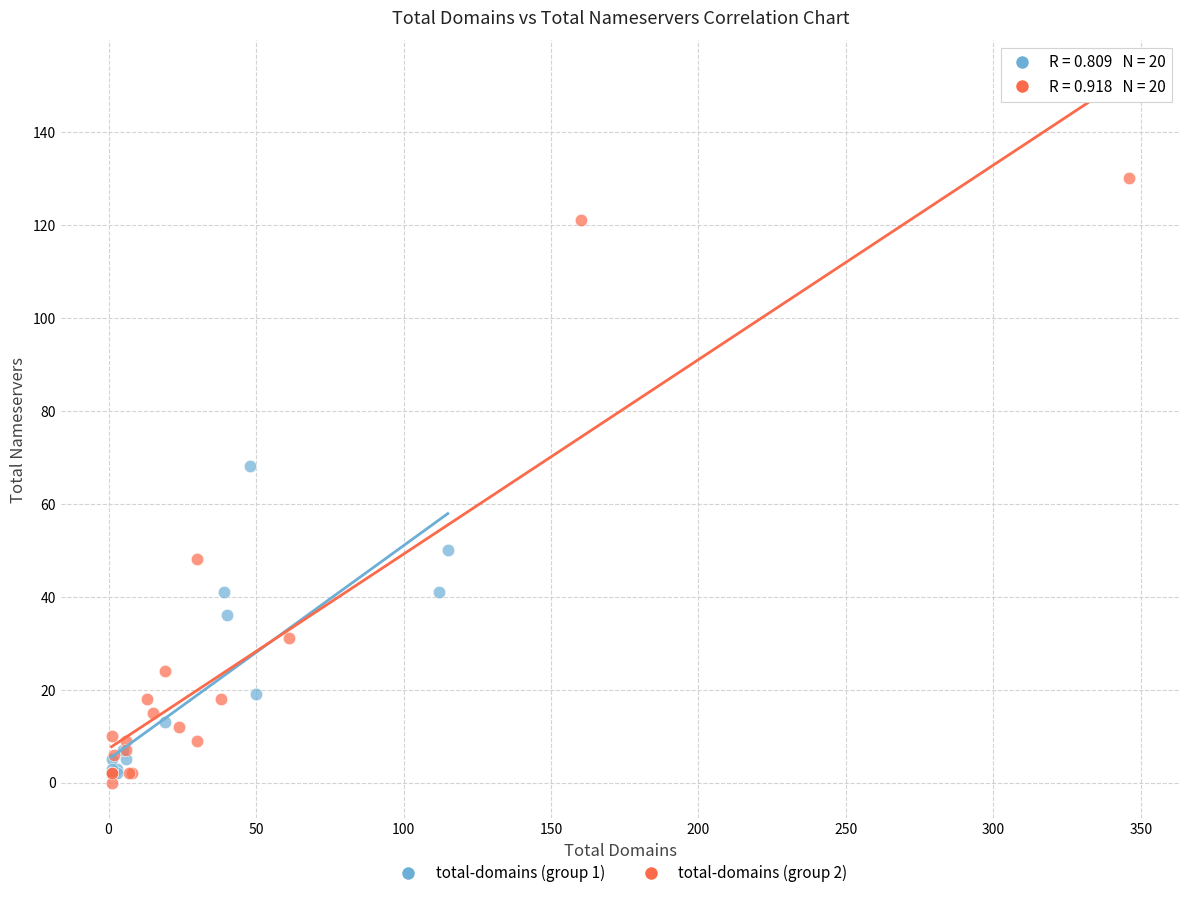

Which series has the widest spread of Y values?

total-domains (group 2)